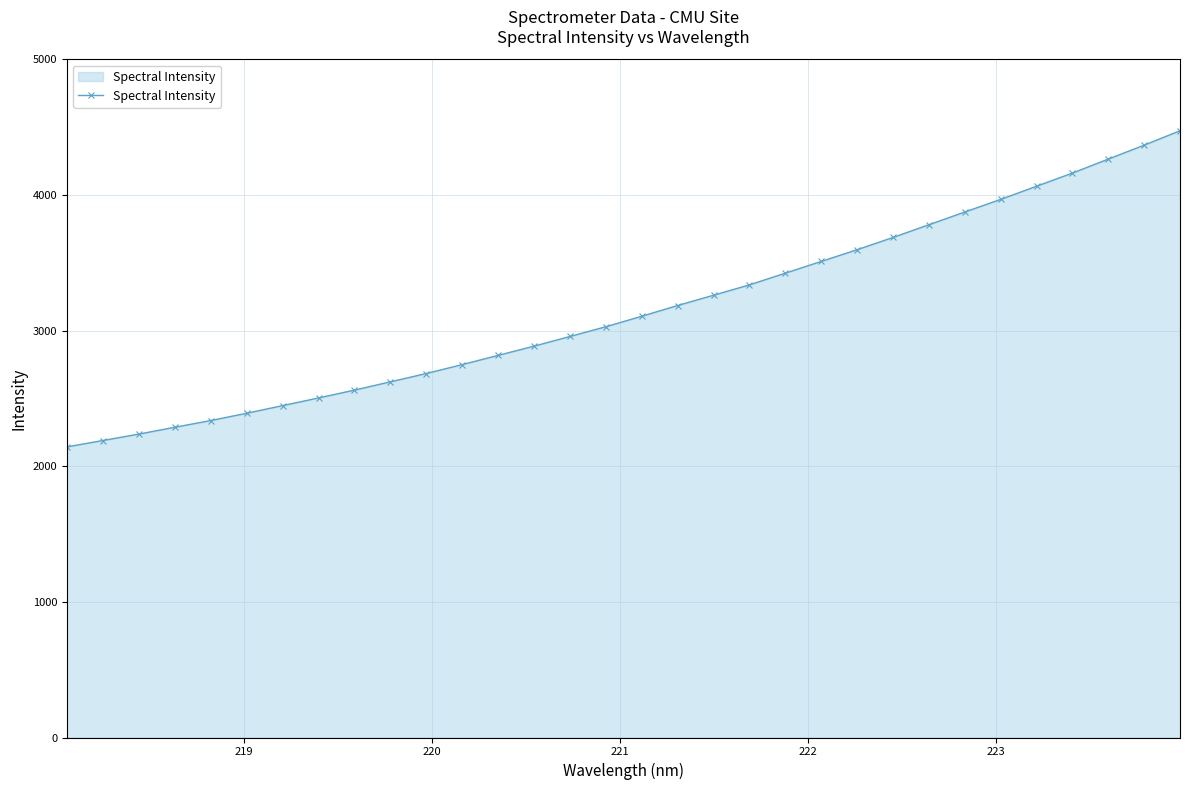

What is the maximum value shown in the chart?

4473.0